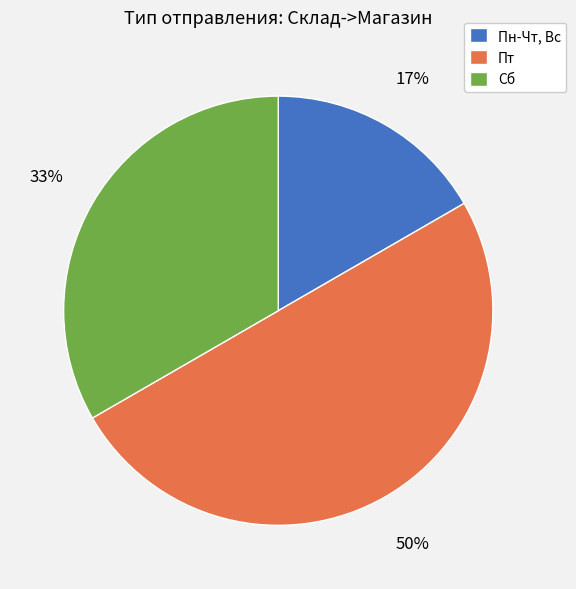

To the nearest percent, what is the average slice percentage?

33%